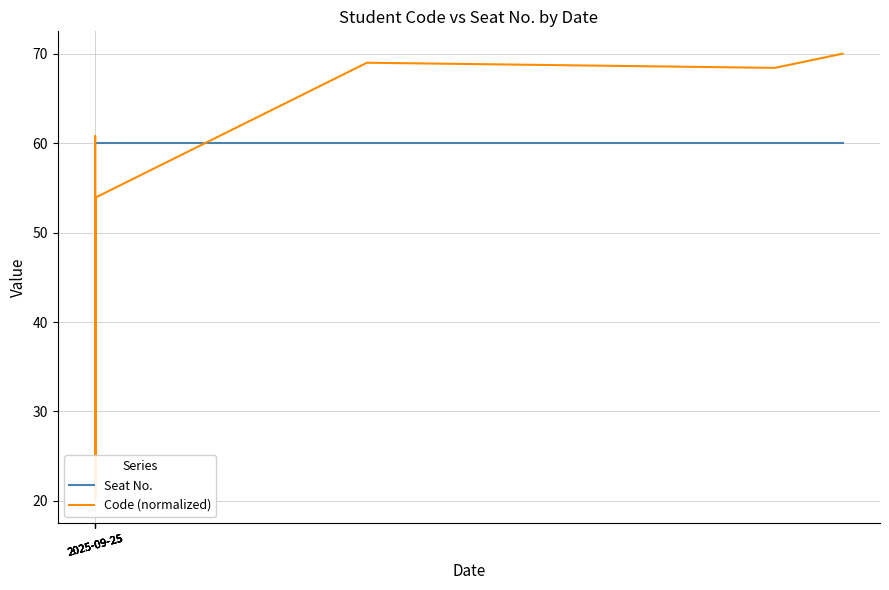

The value of Code (normalized) at 2025-09-25 is 19.4. True or false?

False